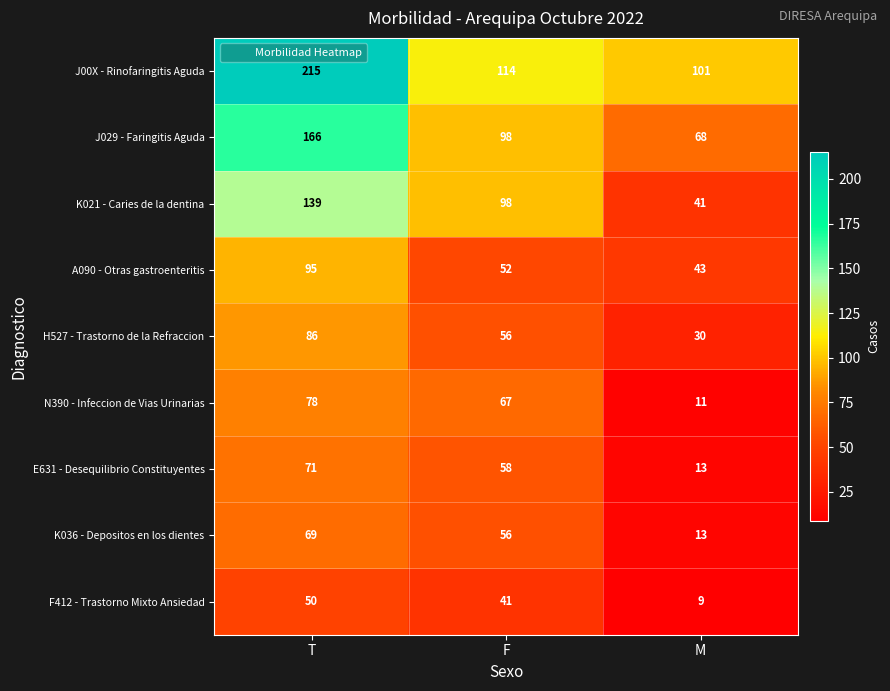

Which label corresponds to the largest value in the chart?

T